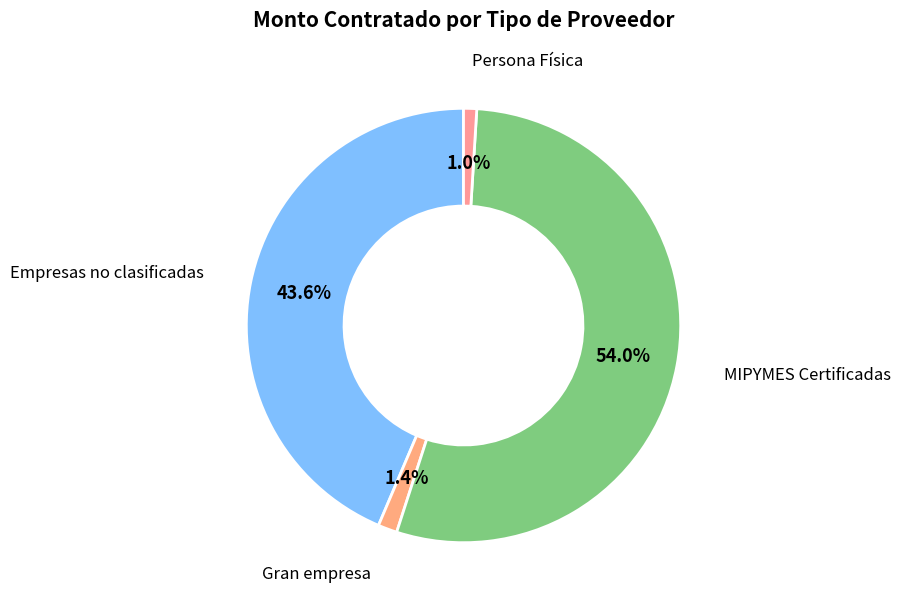

What percentage is NOT represented by Empresas no clasificadas?

56.4%